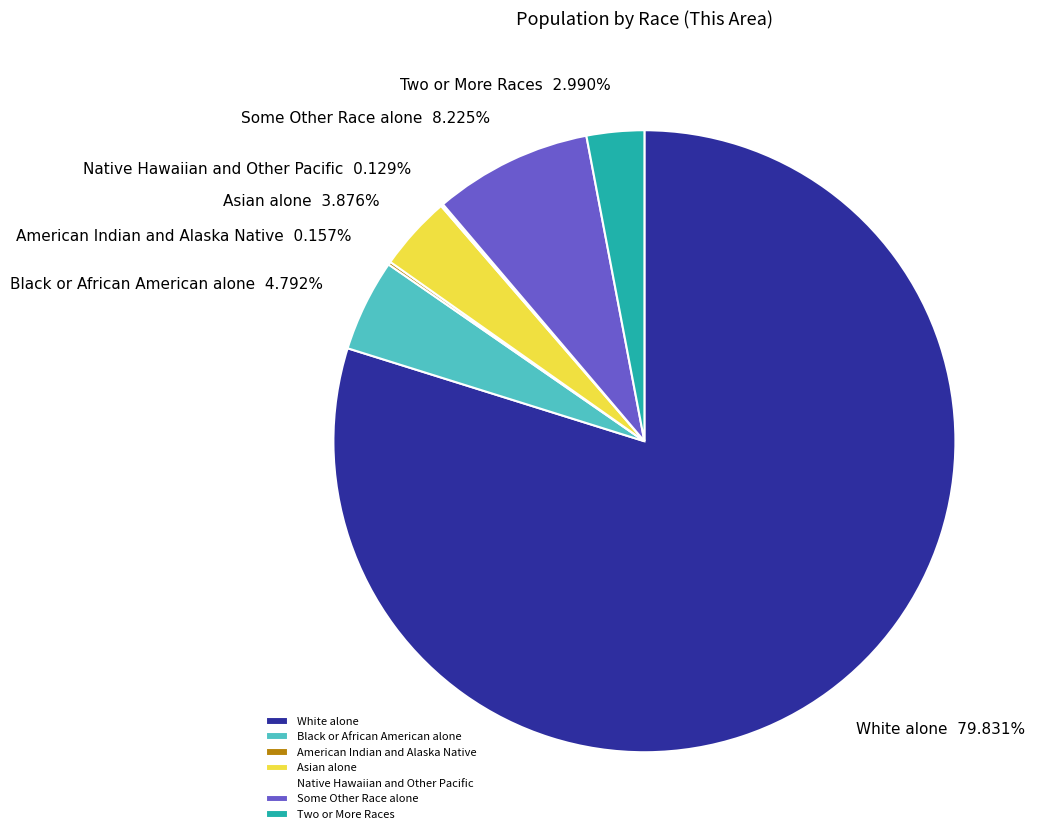

Is there any slice that represents more than half of the pie?

Yes